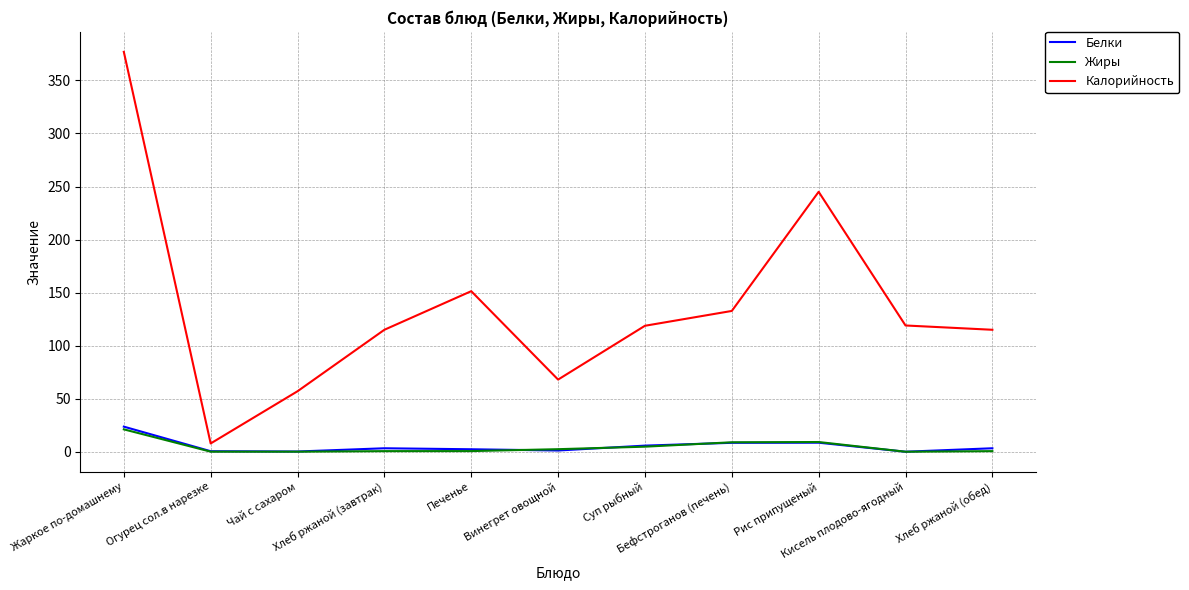

What is the difference between the second highest and second lowest values in the Жиры series?

9.1